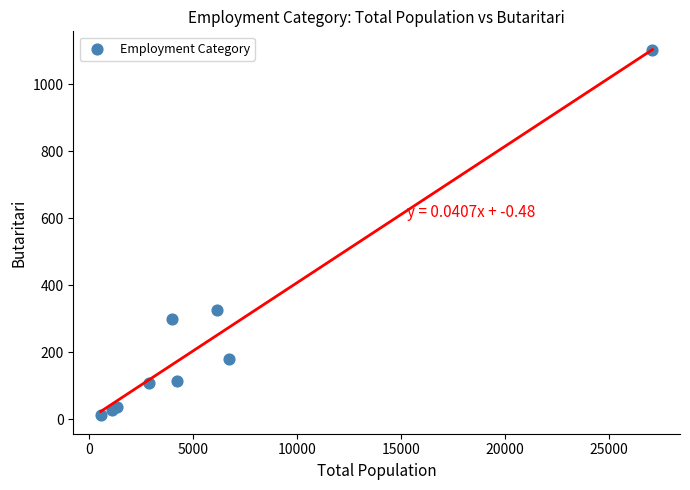

What Y value in the scatter plot is closest to 556?

327